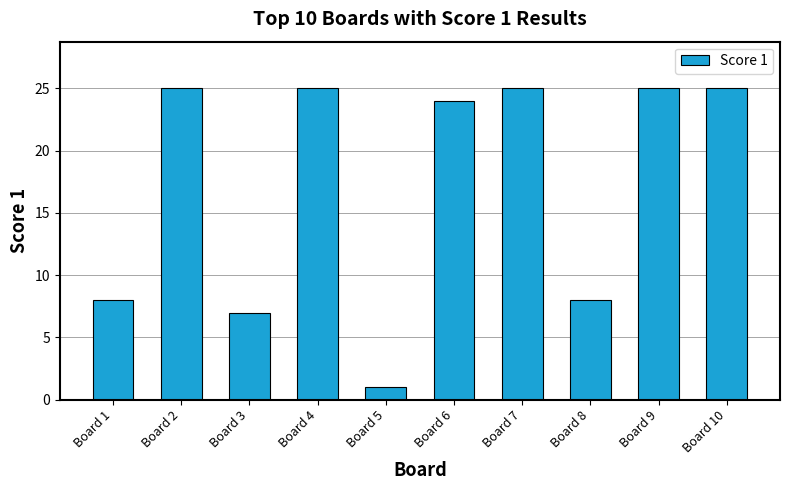

Which label corresponds to the smallest value in the chart?

Board 5